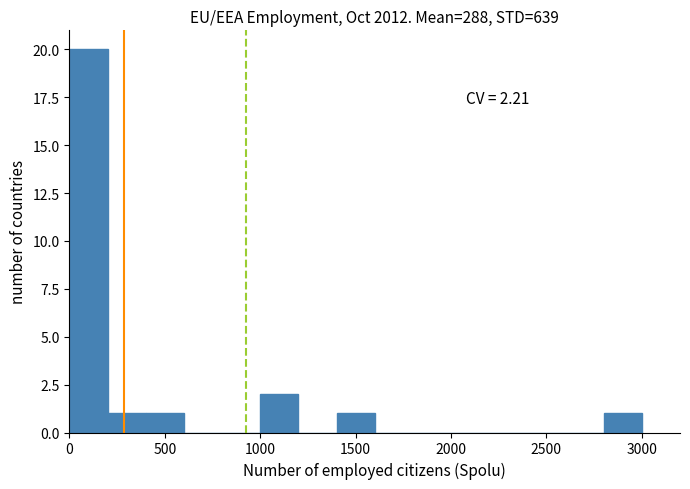

Which range on the x-axis has the tallest bar?

0 to 200